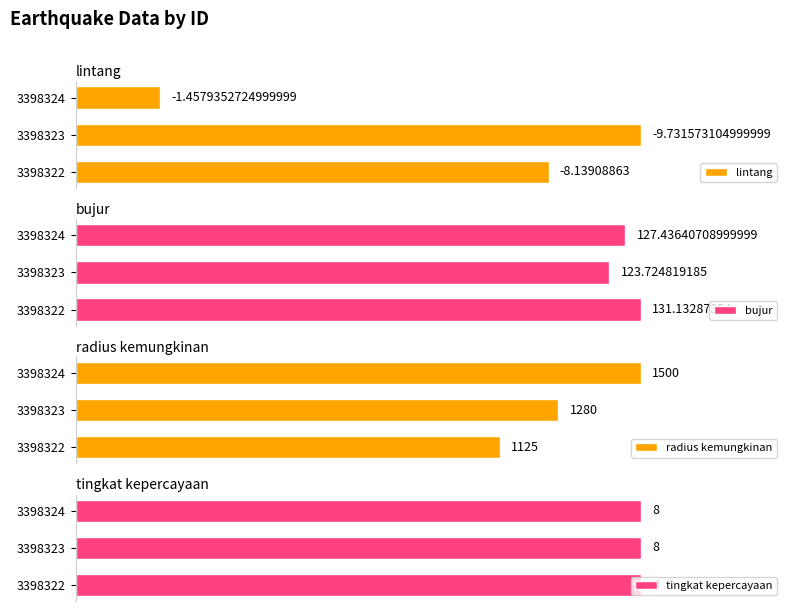

Which series has the widest spread of values?

radius kemungkinan